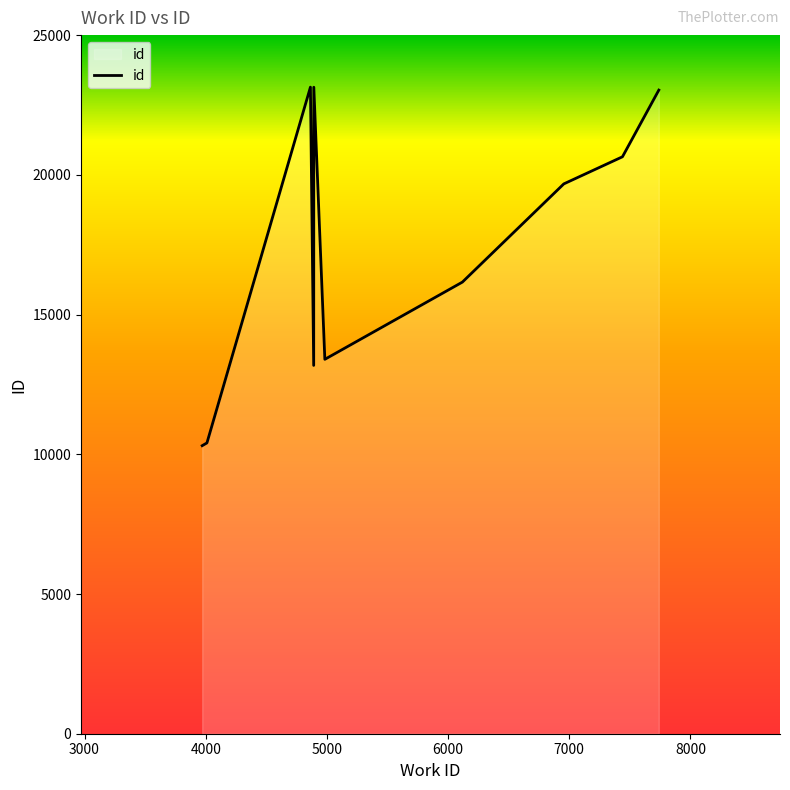

What is the smallest value displayed?

10308